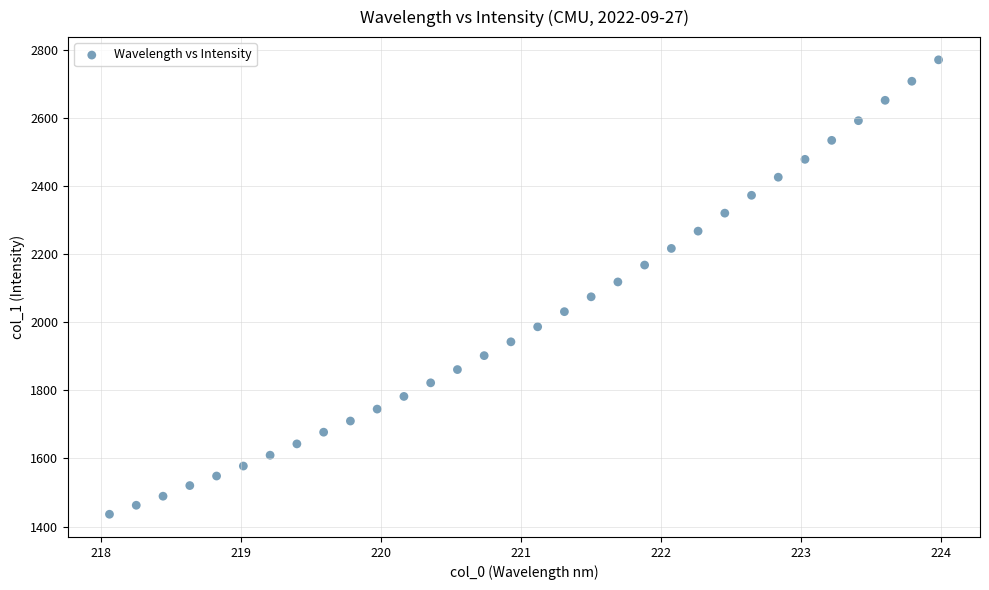

What is the range of X values (max minus min)?

5.9